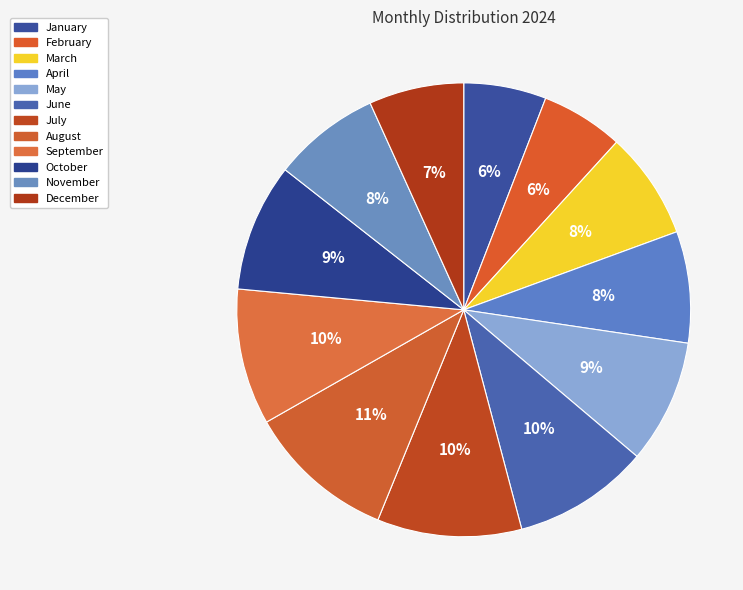

Is it true that November is 1% of the pie?

False